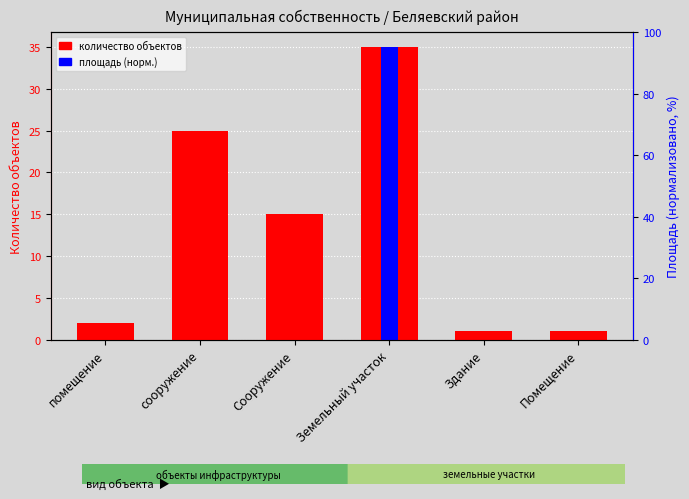

Which series has the largest total across all categories?

количество объектов